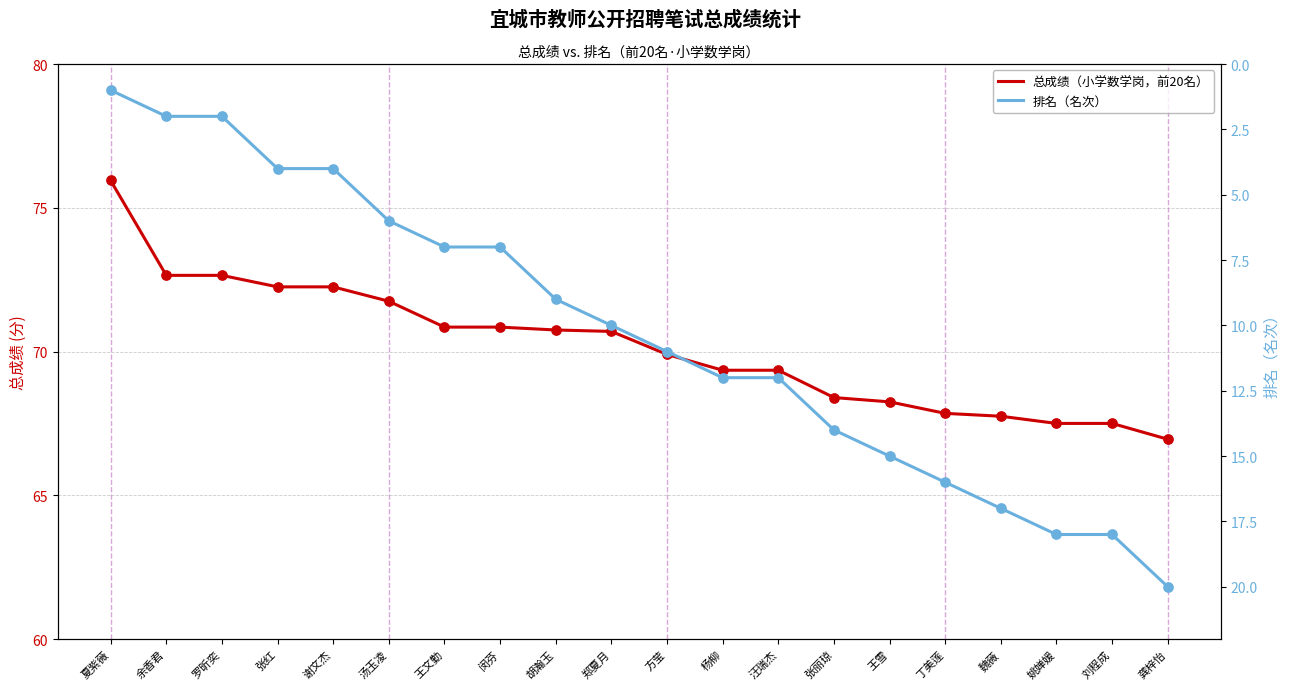

What are all the series names shown in the legend?

总成绩（小学数学岗，前20名）, 排名（名次）